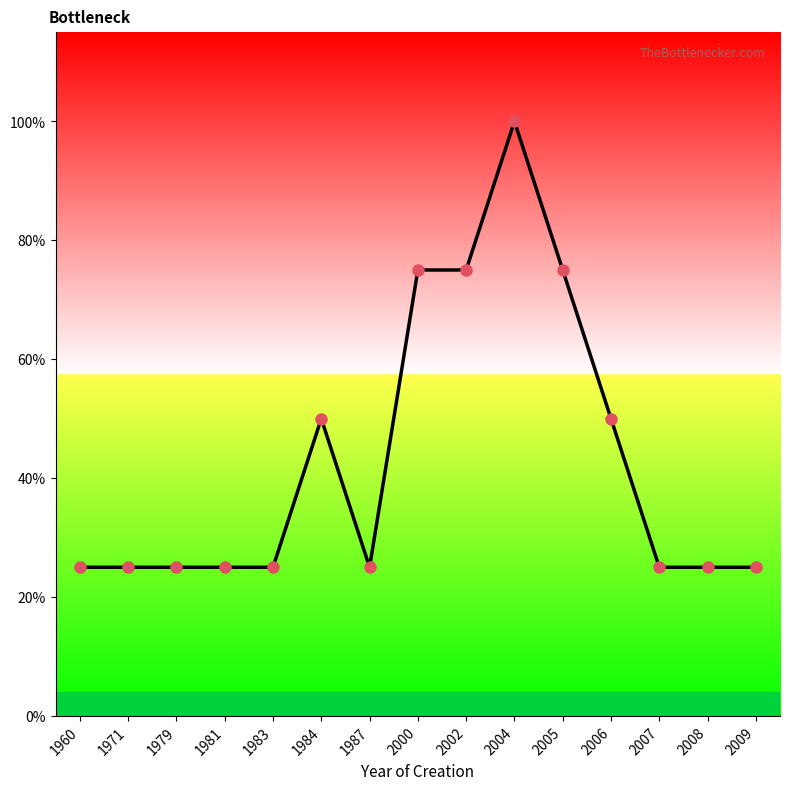

Is this an area chart (filled region under the line)?

No